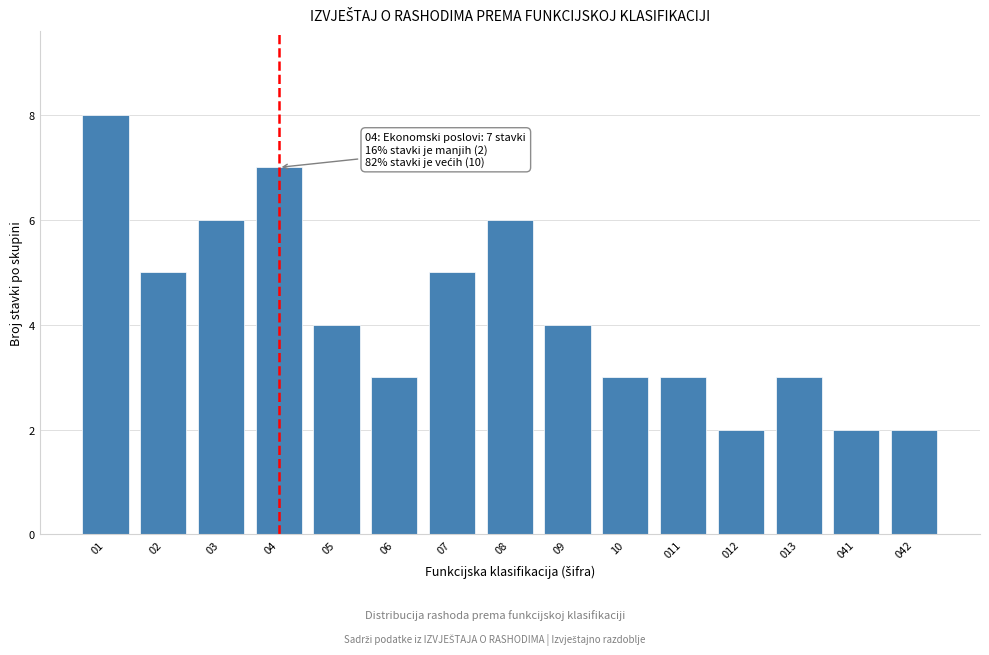

Reading right to left, what are all the values shown in this chart?

042=2	041=2	013=3	012=2	011=3	10=3	09=4	08=6	07=5	06=3	05=4	04=7	03=6	02=5	01=8